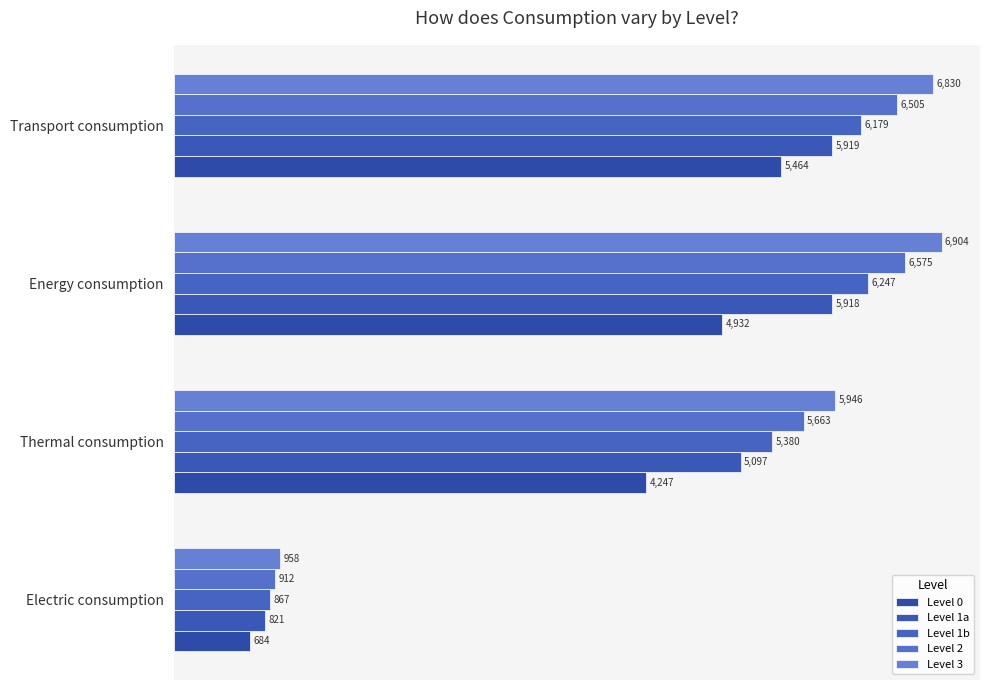

What is the greatest value displayed?

6904.2